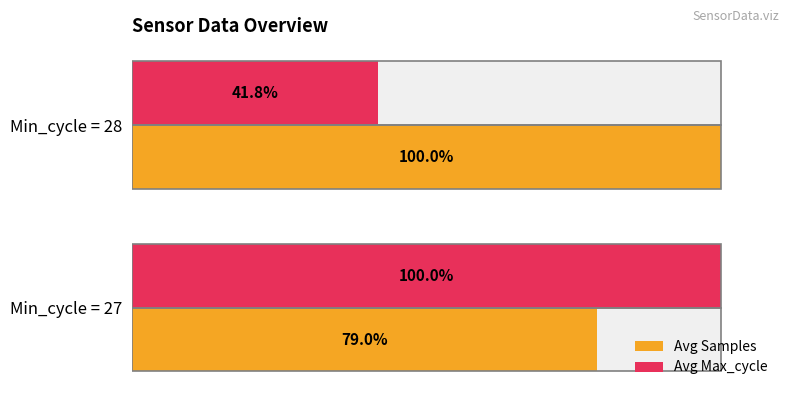

List the series in order of their peak value, highest first.

Avg Samples, Avg Max_cycle